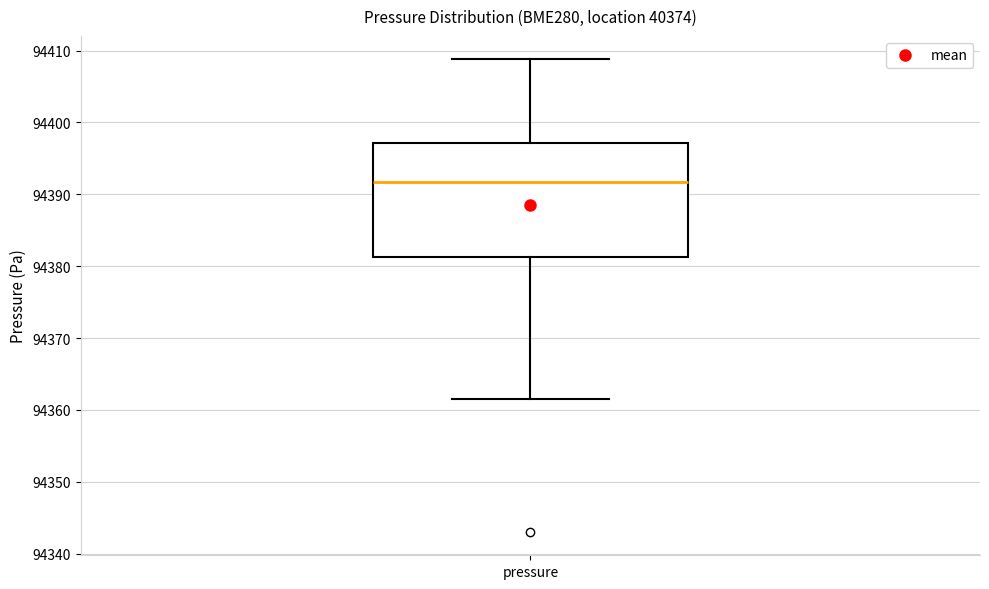

Where does the median line of the box for pressure sit on the y-axis? The values are not printed on the chart, so give them approximately, as read against the axis.

94392